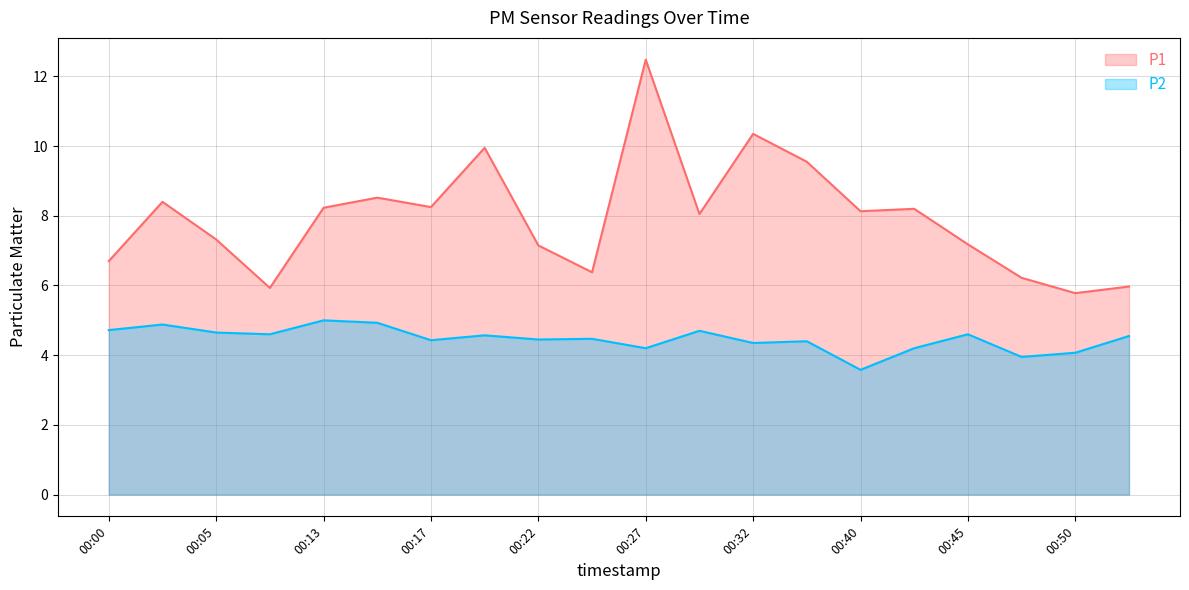

Rank the series by their average value, from lowest to highest.

P2, P1